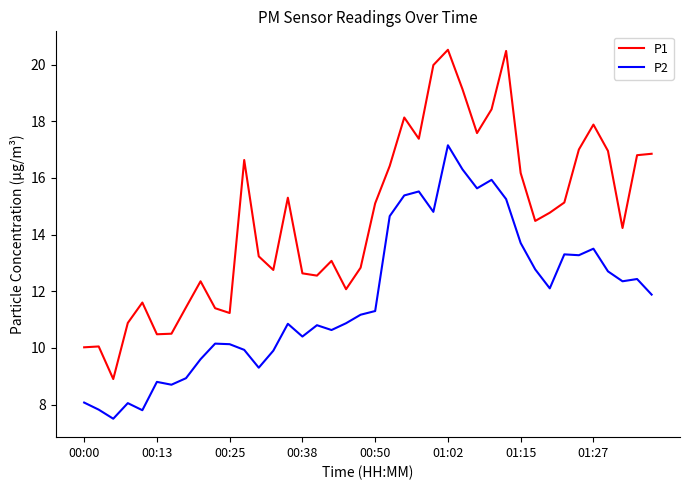

Which series has the widest spread of values?

P1